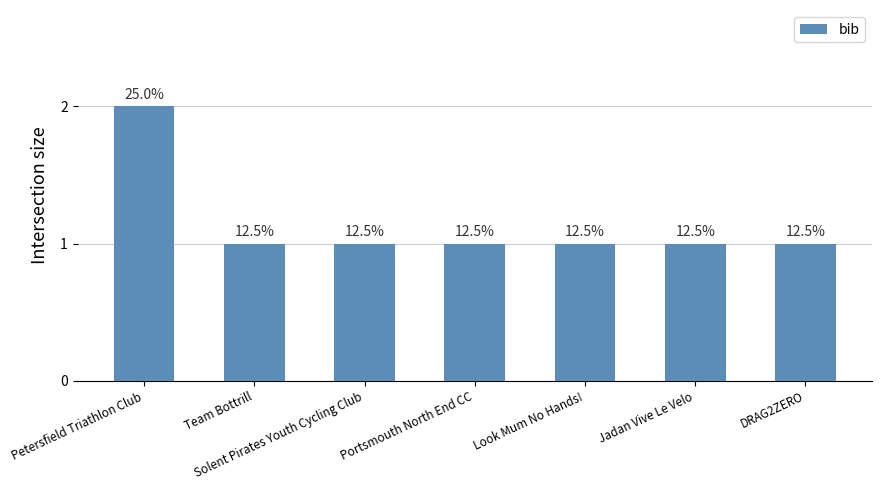

How many bars are there in total?

7